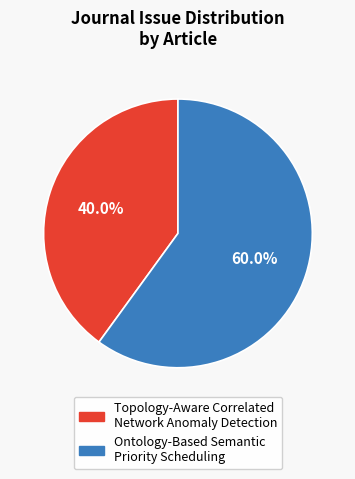

To the nearest percent, what portion does Topology-Aware Correlated Network Anomaly Detection represent?

40%